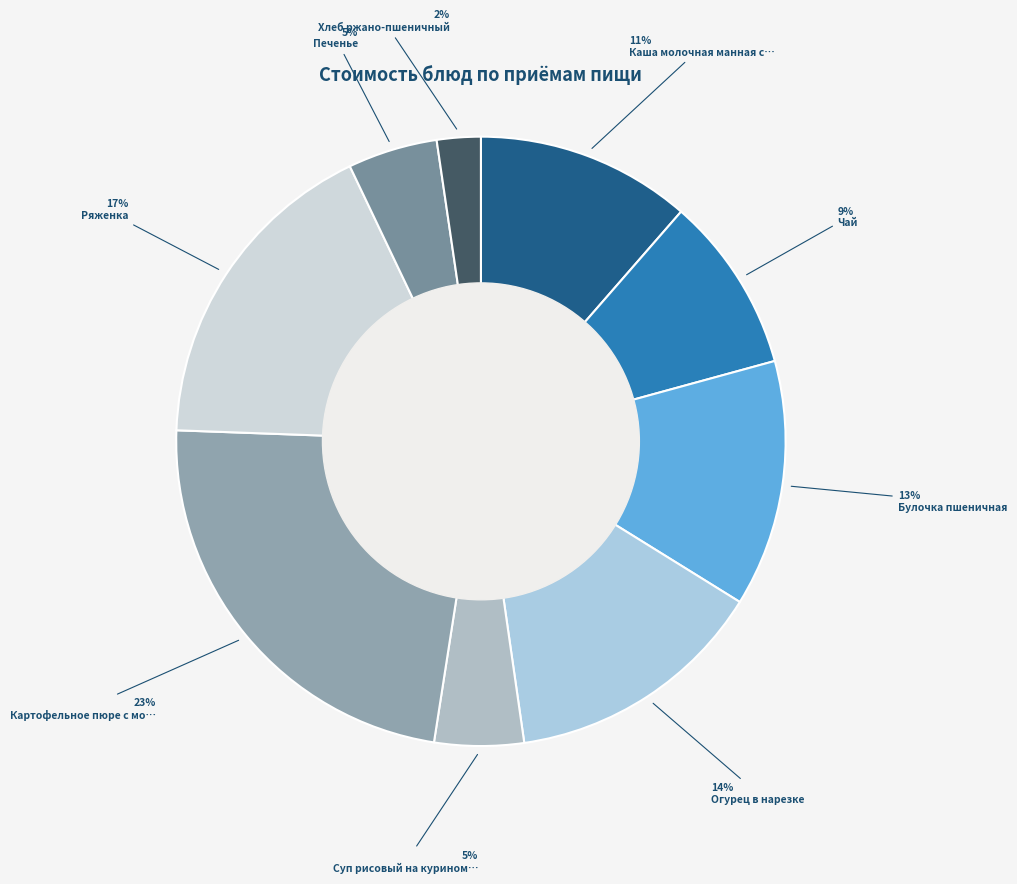

What is the smallest slice in the pie chart?

Хлеб ржано-пшеничный